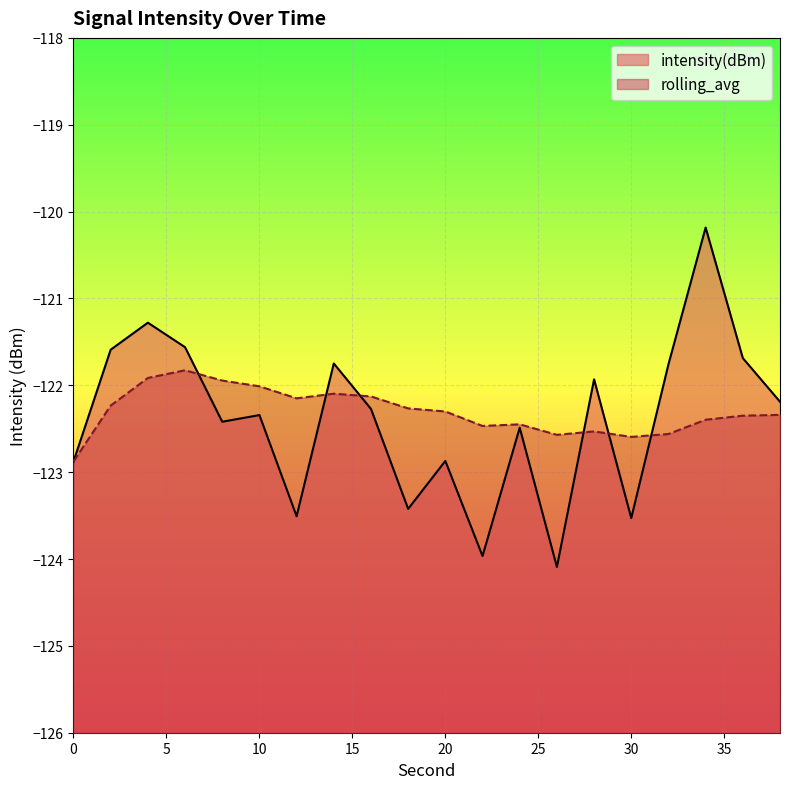

Where is rolling_avg nearest to the value -122?

10